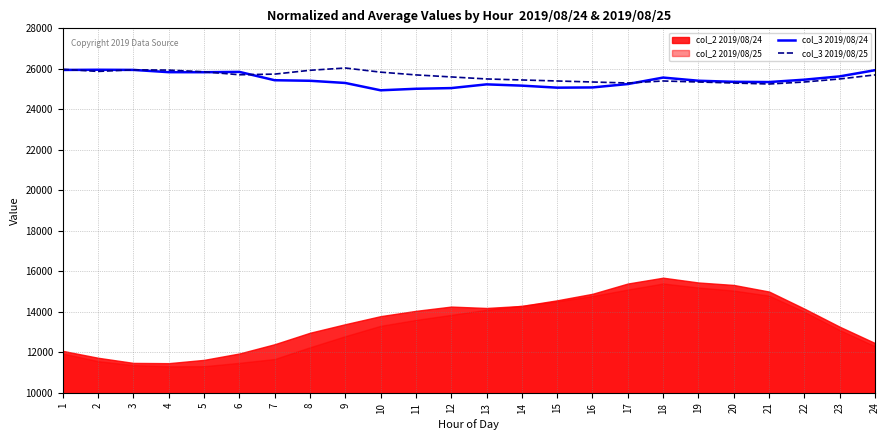

At which category does col_3 2019/08/24 reach its first local peak?

2